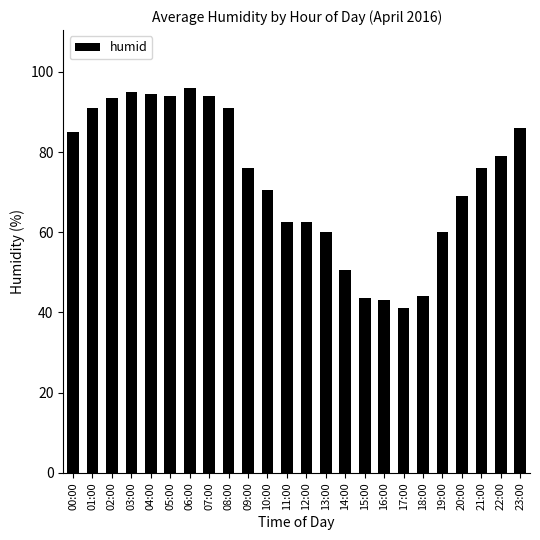

What is the sum of all values?

1757.5